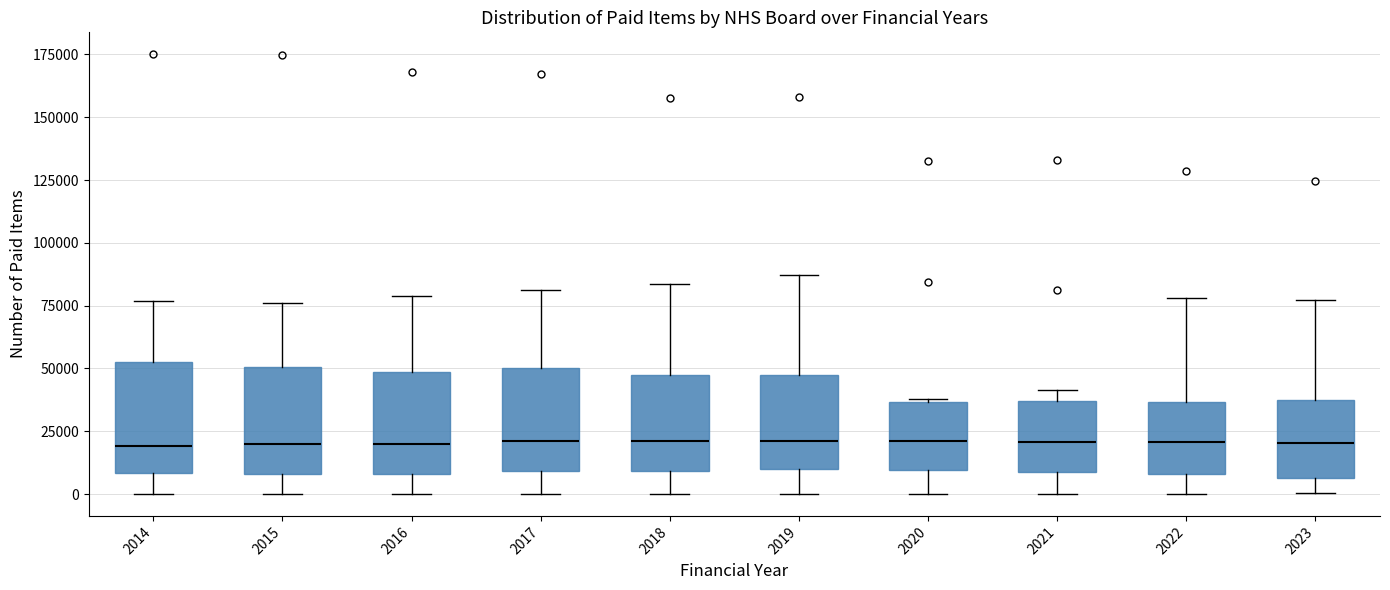

Reading left to right, transcribe this box plot: for each box, give where its median line is, the range the box spans, and where its two whiskers end, as read against the y-axis. The values are not printed on the chart, so give them approximately, as read against the axis.

2014: median 20000, box 10000 to 55000, whiskers 0 to 75000
2015: median 20000, box 10000 to 50000, whiskers 0 to 75000
2016: median 20000, box 10000 to 50000, whiskers 0 to 80000
2017: median 20000, box 10000 to 50000, whiskers 0 to 80000
2018: median 20000, box 10000 to 50000, whiskers 0 to 85000
2019: median 20000, box 10000 to 45000, whiskers 0 to 85000
2020: median 20000, box 10000 to 35000, whiskers 0 to 40000
2021: median 20000, box 10000 to 35000, whiskers 0 to 40000
2022: median 20000, box 10000 to 35000, whiskers 0 to 80000
2023: median 20000, box 5000 to 40000, whiskers 0 to 75000